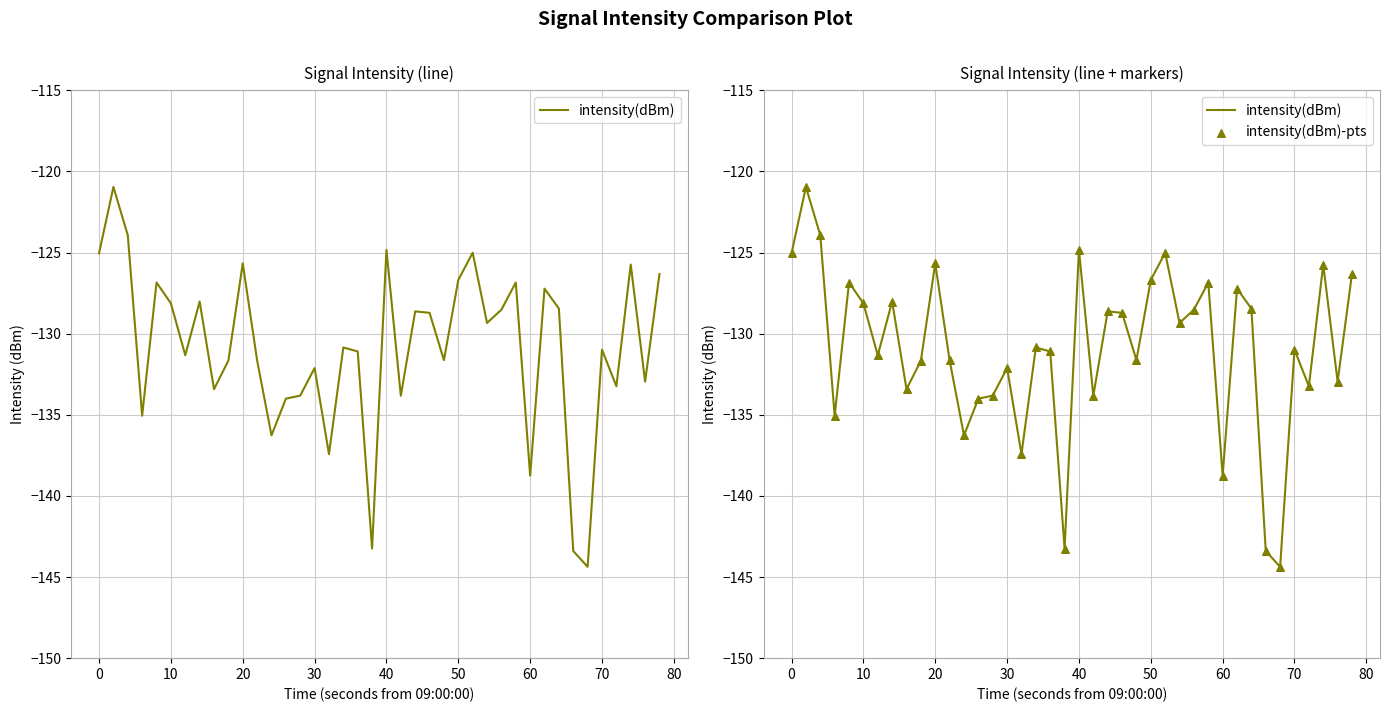

Which series contains the lowest Y value?

intensity(dBm)